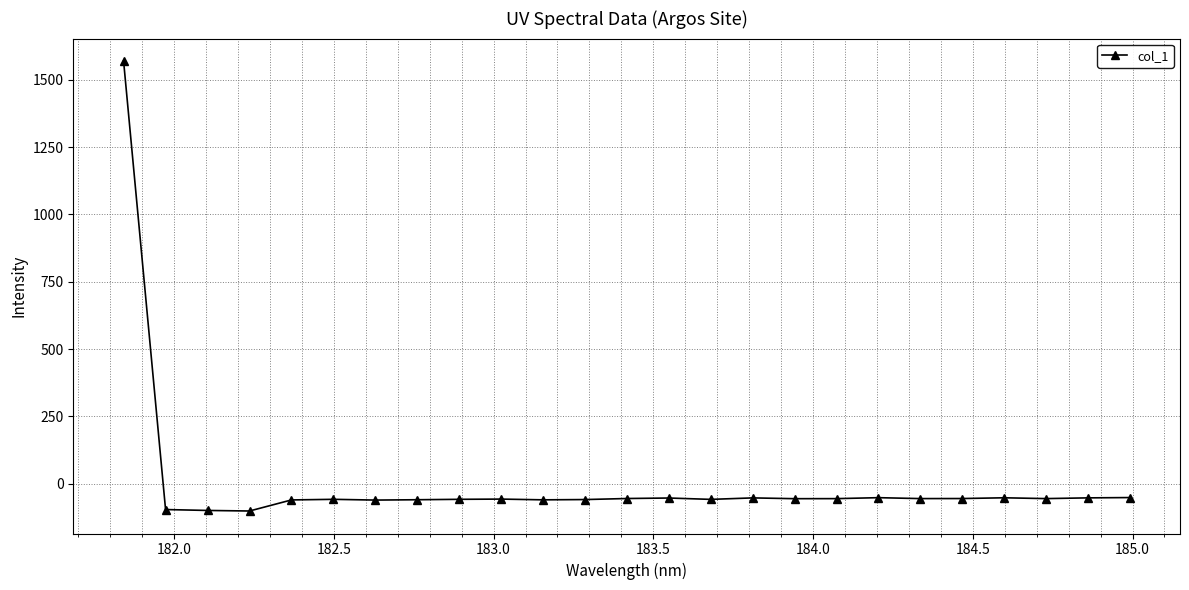

What is the value of the 3rd point from the left?

-99.3